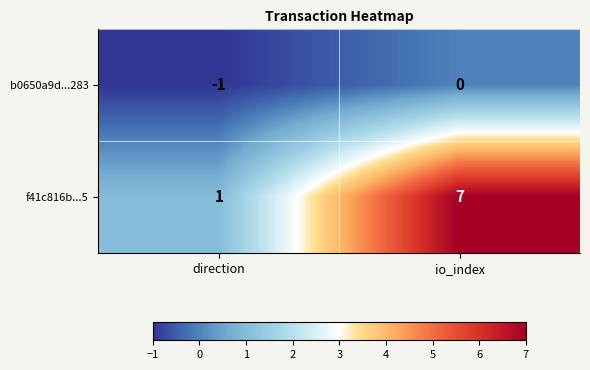

At direction, list the series in order from smallest to largest.

b0650a9d...283, f41c816b...5